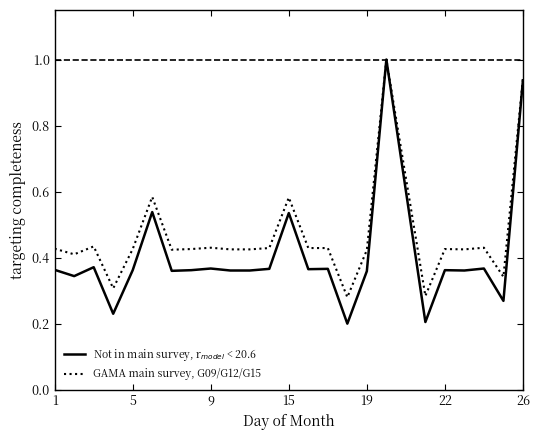

Which series has the largest total across all categories?

GAMA main survey, G09/G12/G15